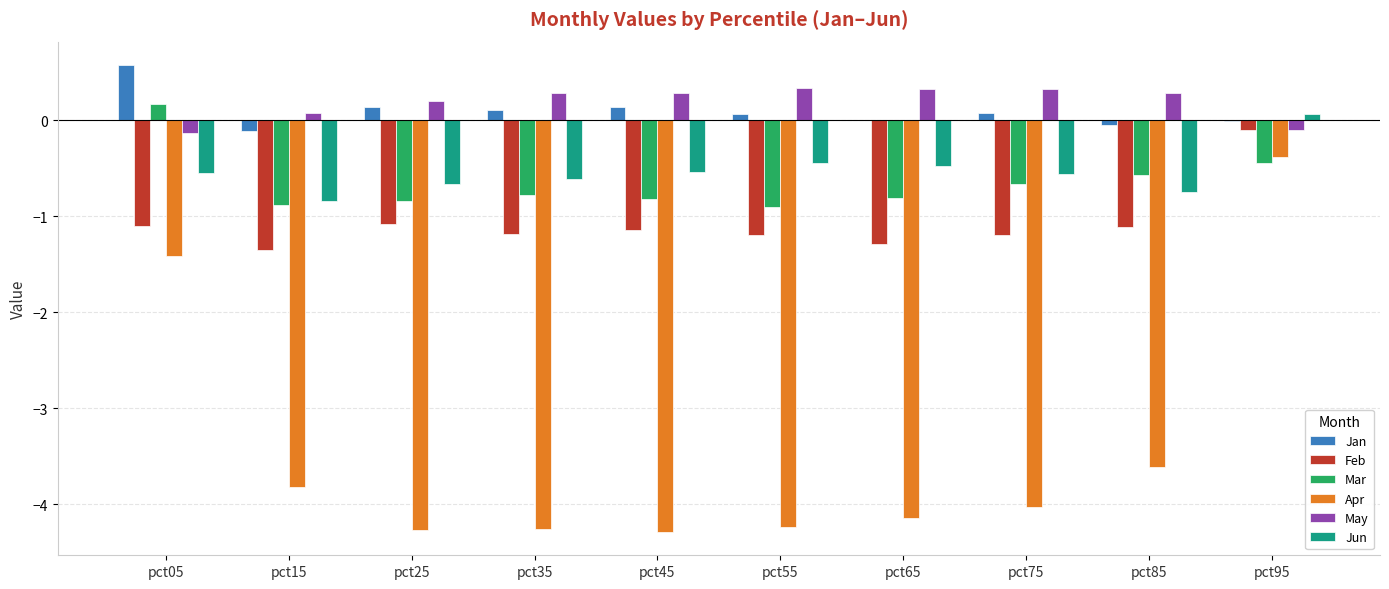

Between pct35 and pct95, which series saw the biggest shift?

Apr